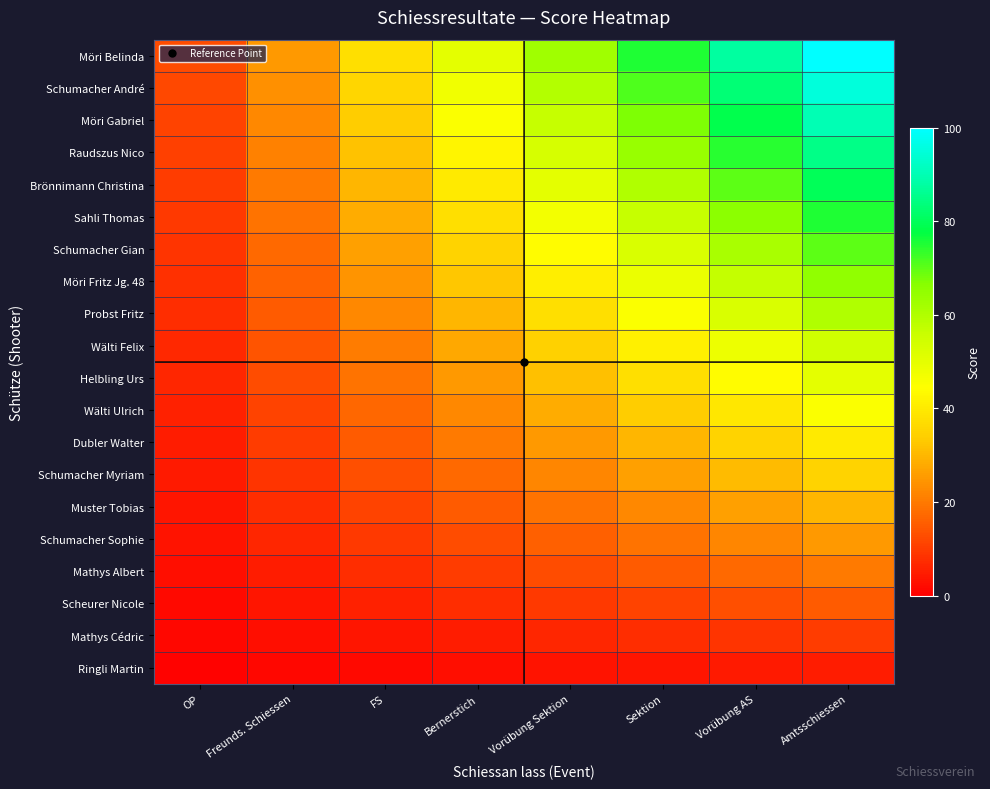

What is the maximum value shown in the chart?

100.0